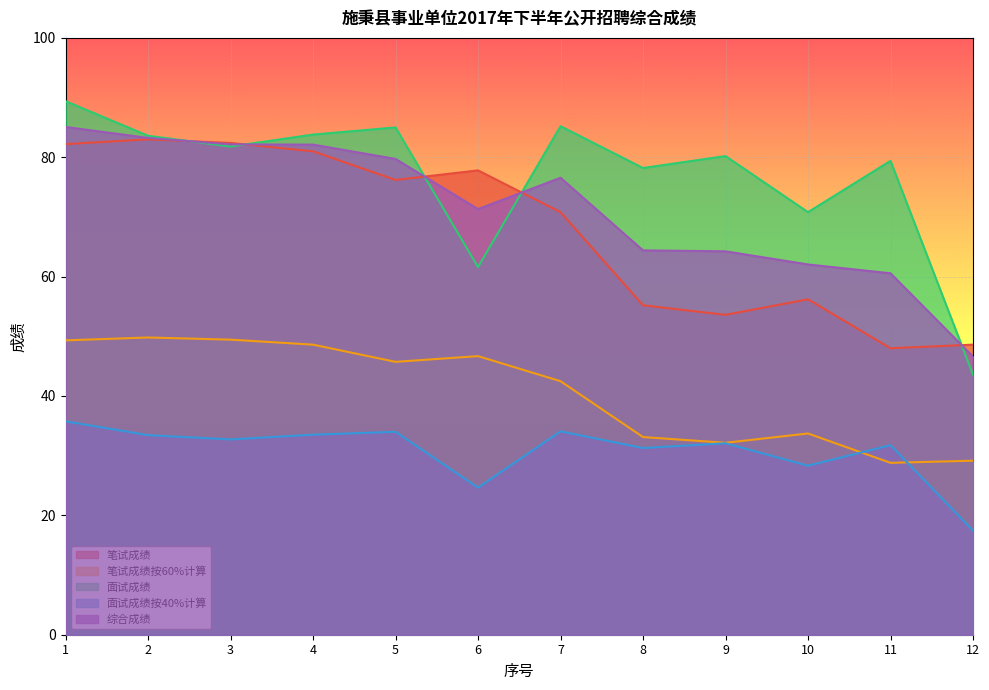

How many categories are shown in the chart?

12